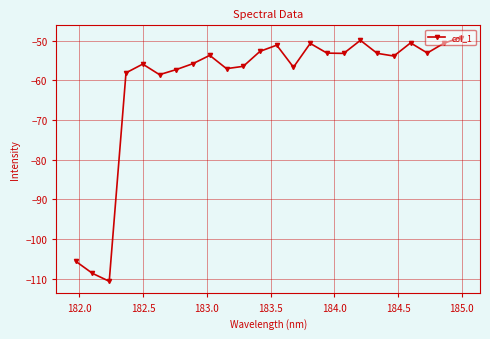

How many points are higher than both their immediate neighbors (excluding endpoints)?

6